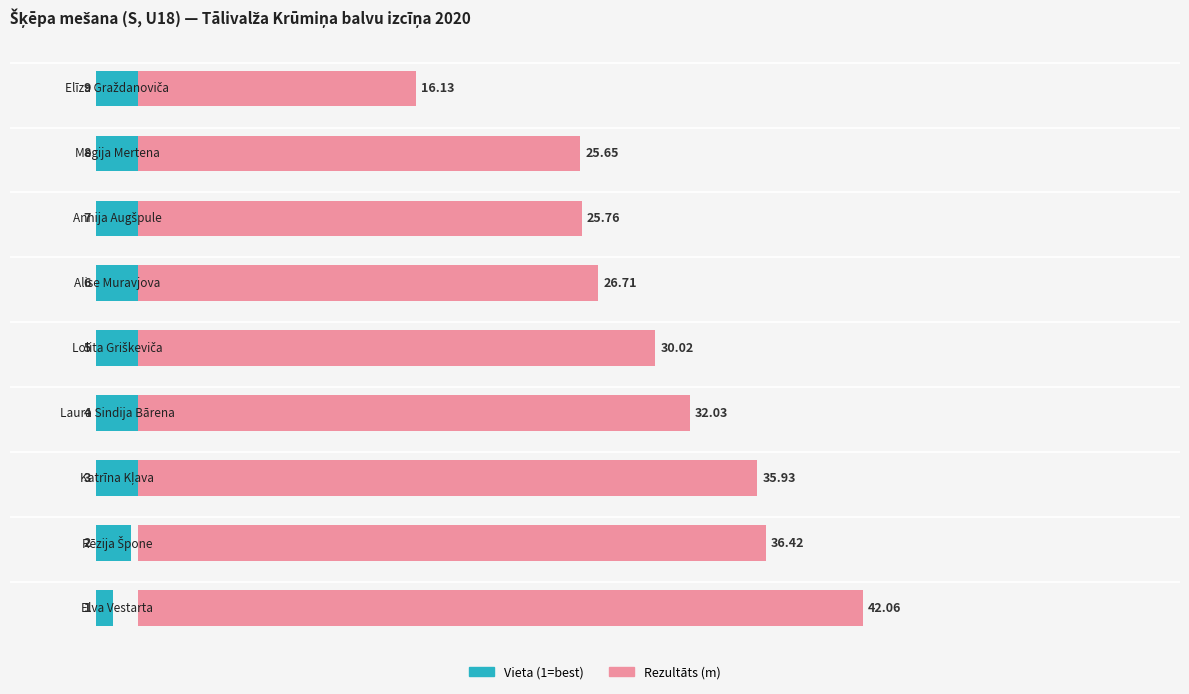

What is the greatest value displayed?

42.1